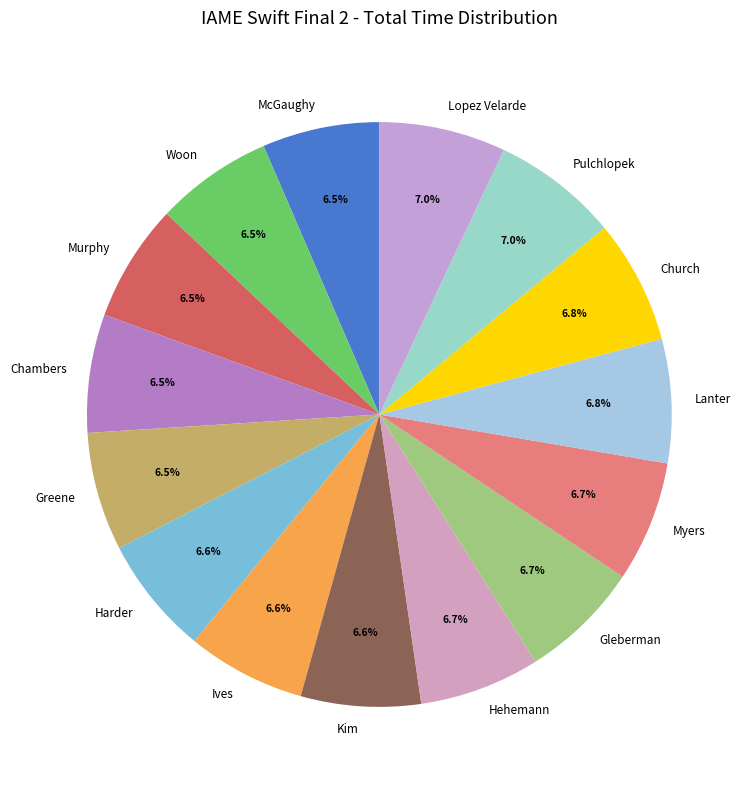

What portion of the pie excludes Murphy?

93.5%